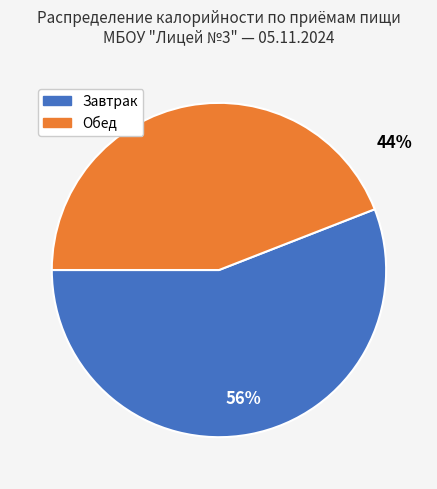

Is the sum of Обед and Завтрак greater than half?

Yes